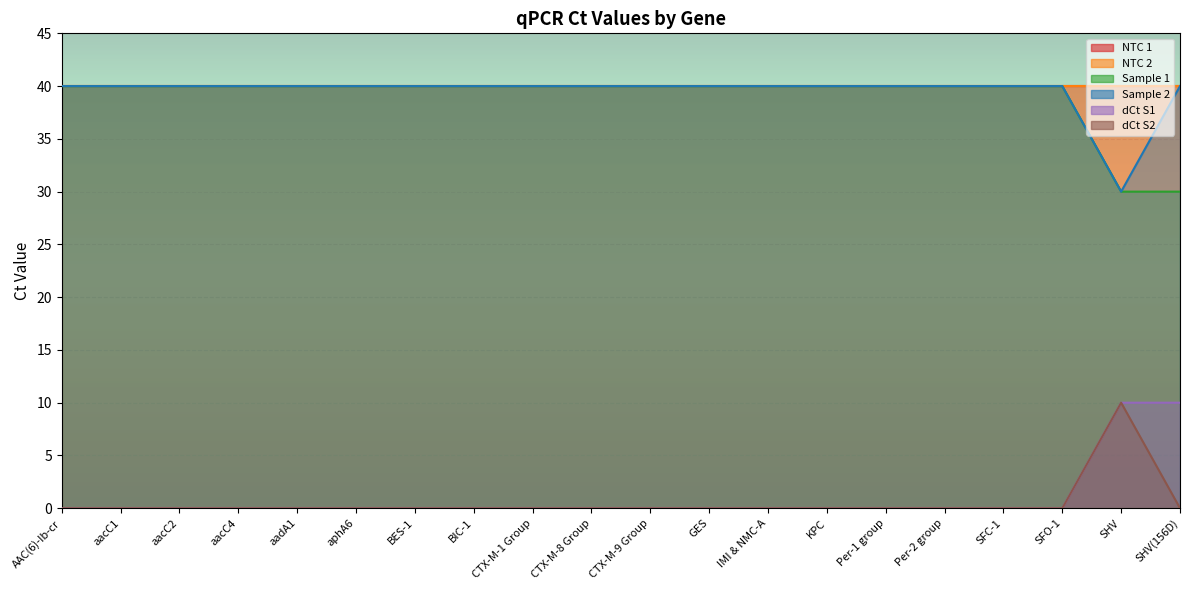

Which label corresponds to the largest value in the chart?

AAC(6)-Ib-cr